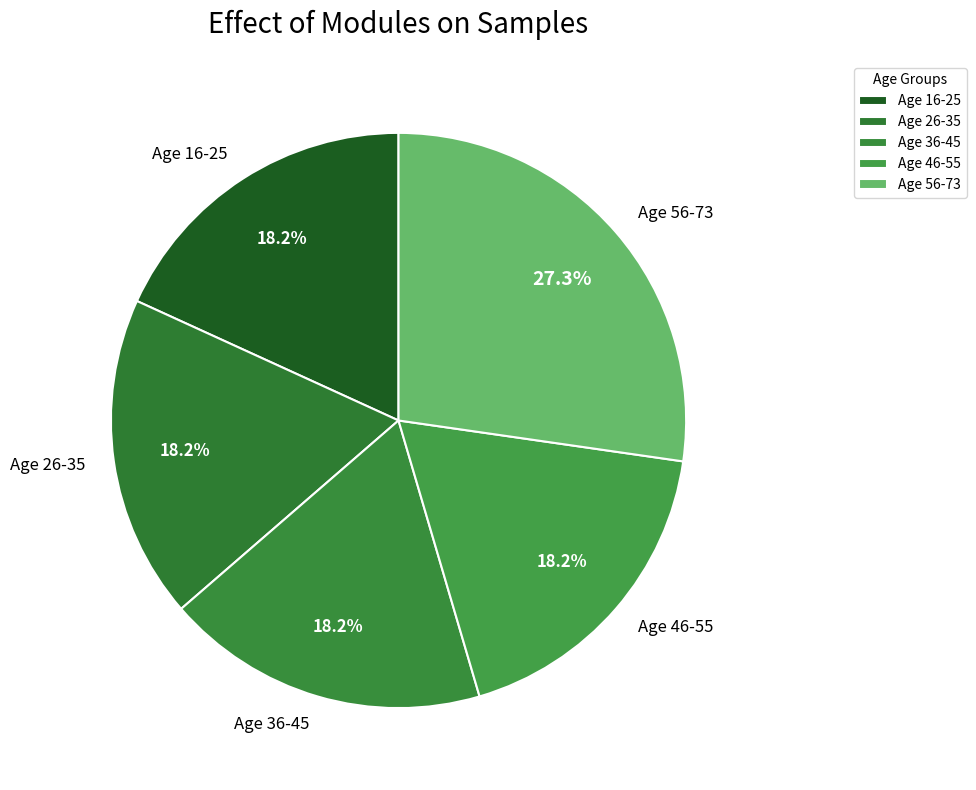

What is the ratio of the value at Age 26-35 to the value at Age 56-73?

0.7